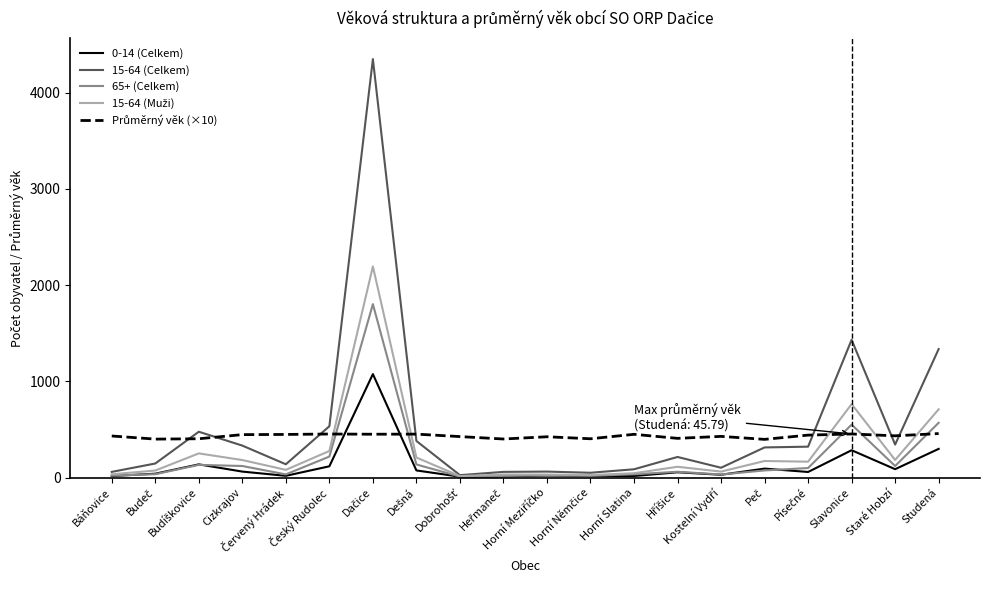

Which series has the largest range (max minus min)?

15-64 (Celkem)